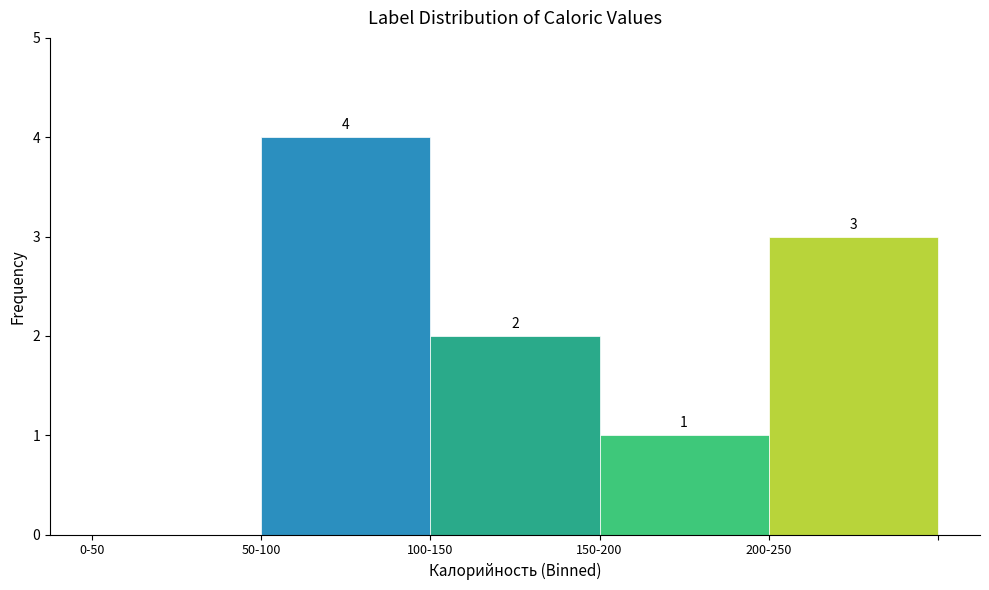

Reading left to right, extract all data points from this chart.

0-50=0	50-100=4	100-150=2	150-200=1	200-250=3